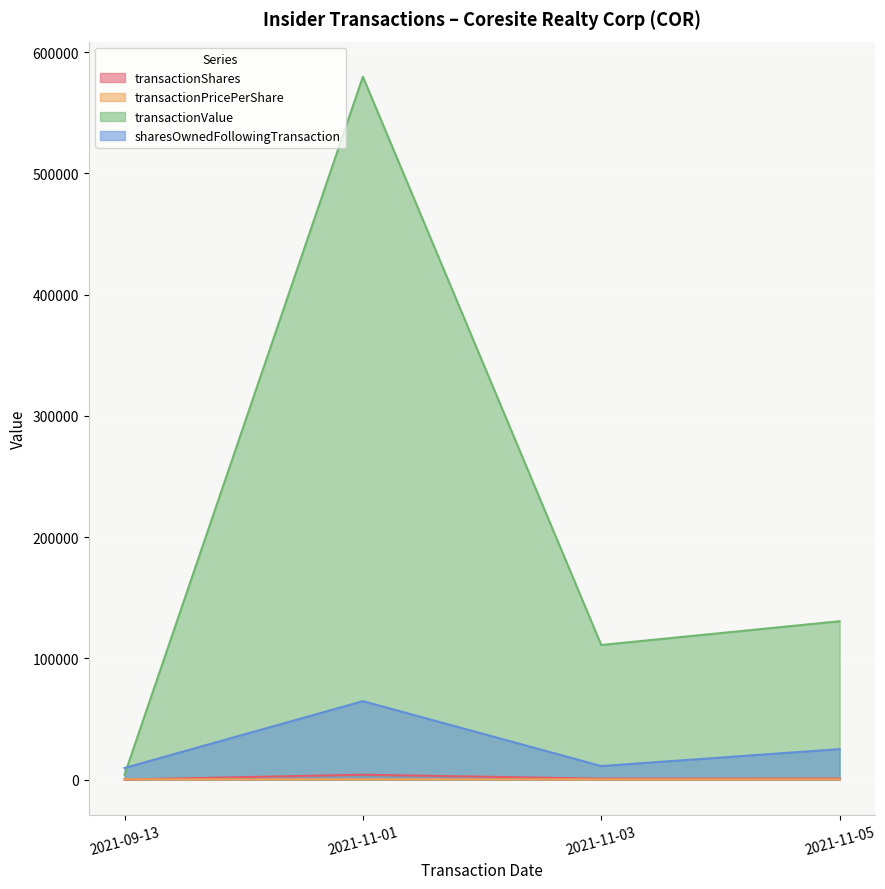

At which category is the sum across all series the highest?

2021-11-01